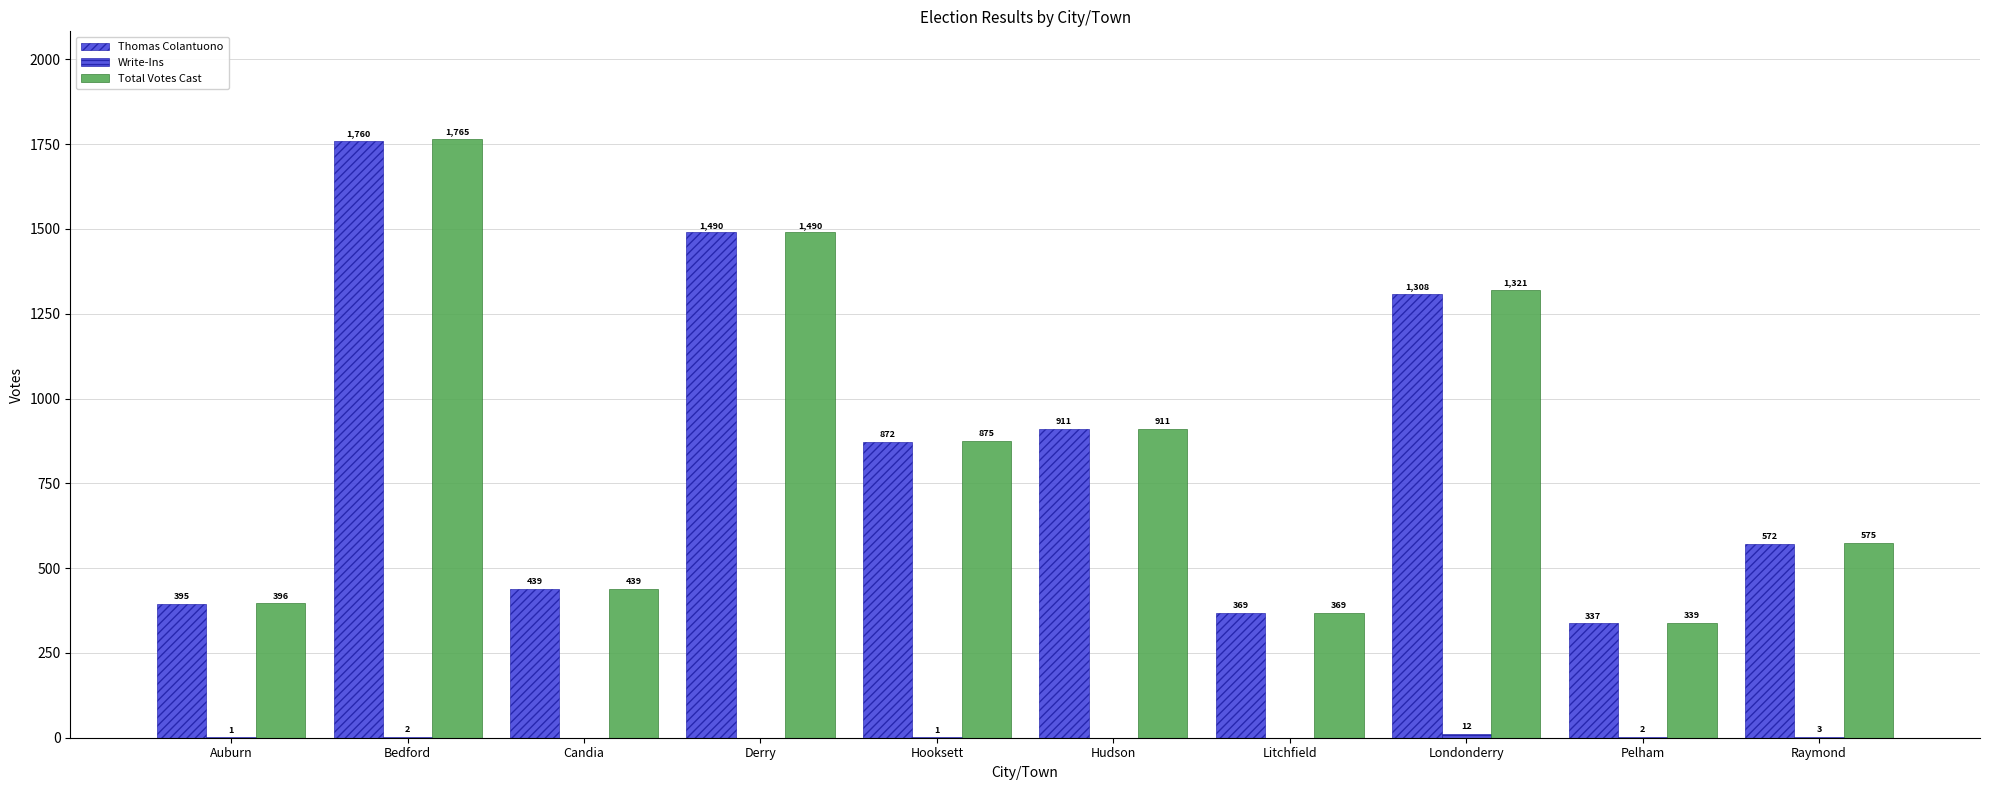

How many groups of bars are there?

10